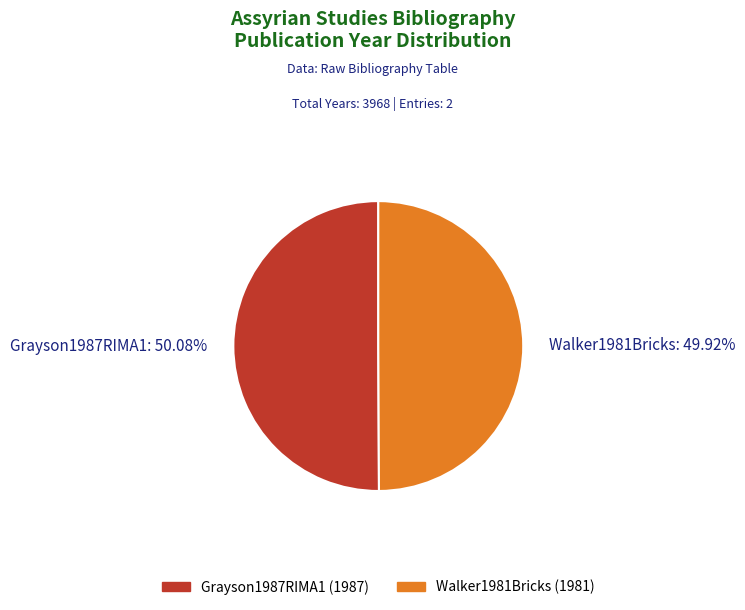

Approximately how many times larger is the value at Grayson1987RIMA1: 50.08% compared to Walker1981Bricks: 49.92%?

1.0